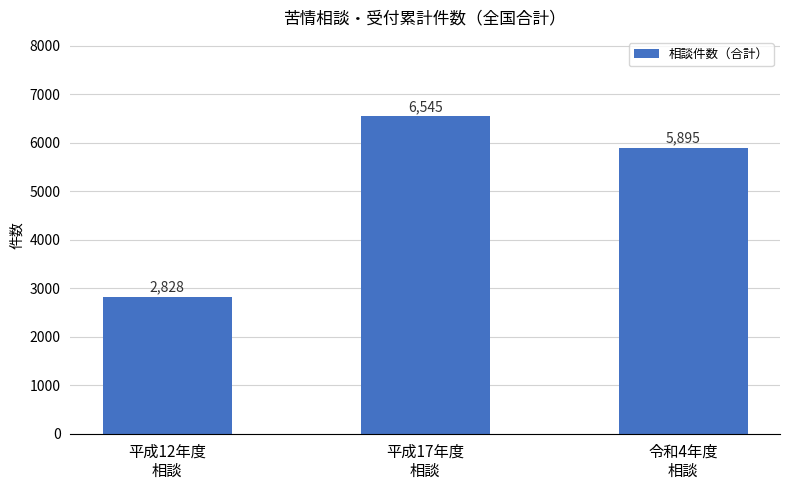

What is the change in value from 平成12年度
相談 to 平成17年度
相談?

+3717